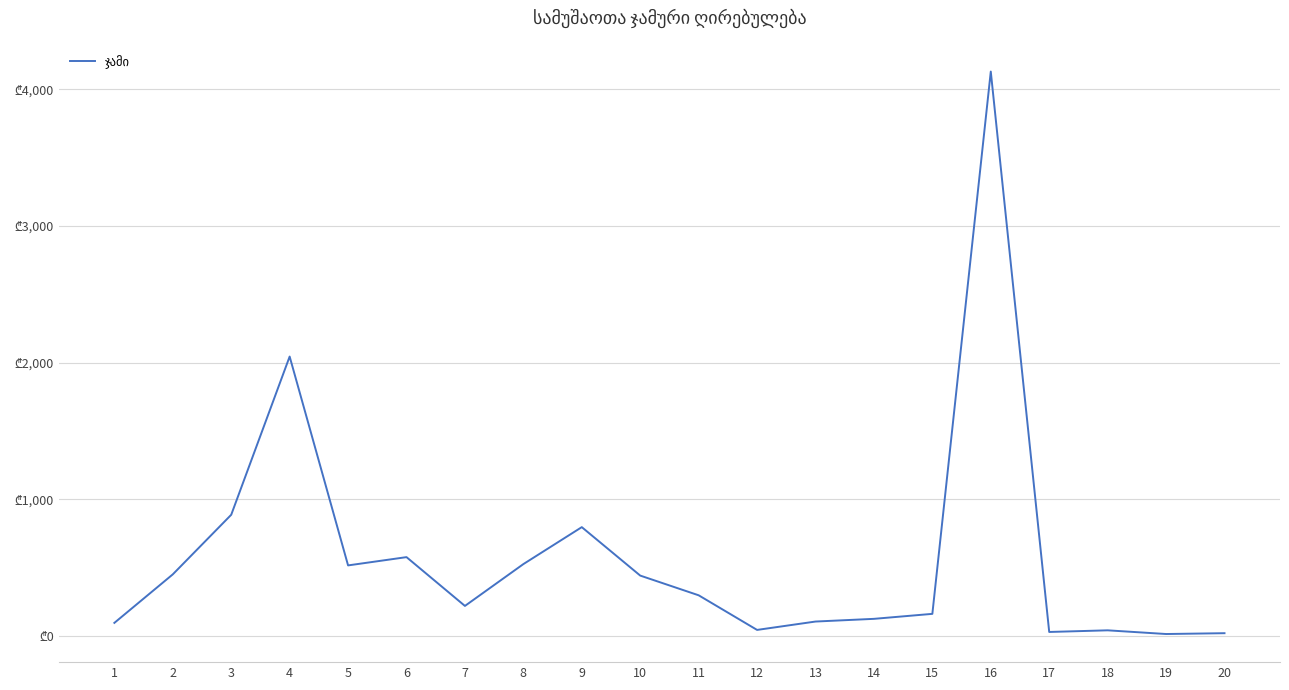

Is this an area chart (filled region under the line)?

No